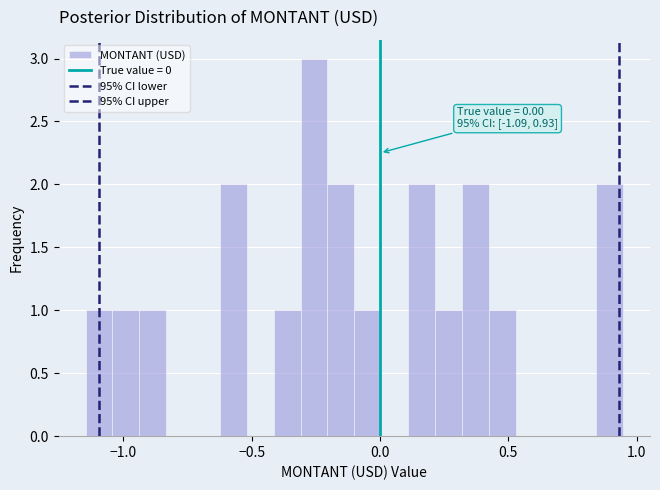

Around what value on the x-axis is the tallest bar? Give the approximate position of its centre, as read against the axis.

-0.25